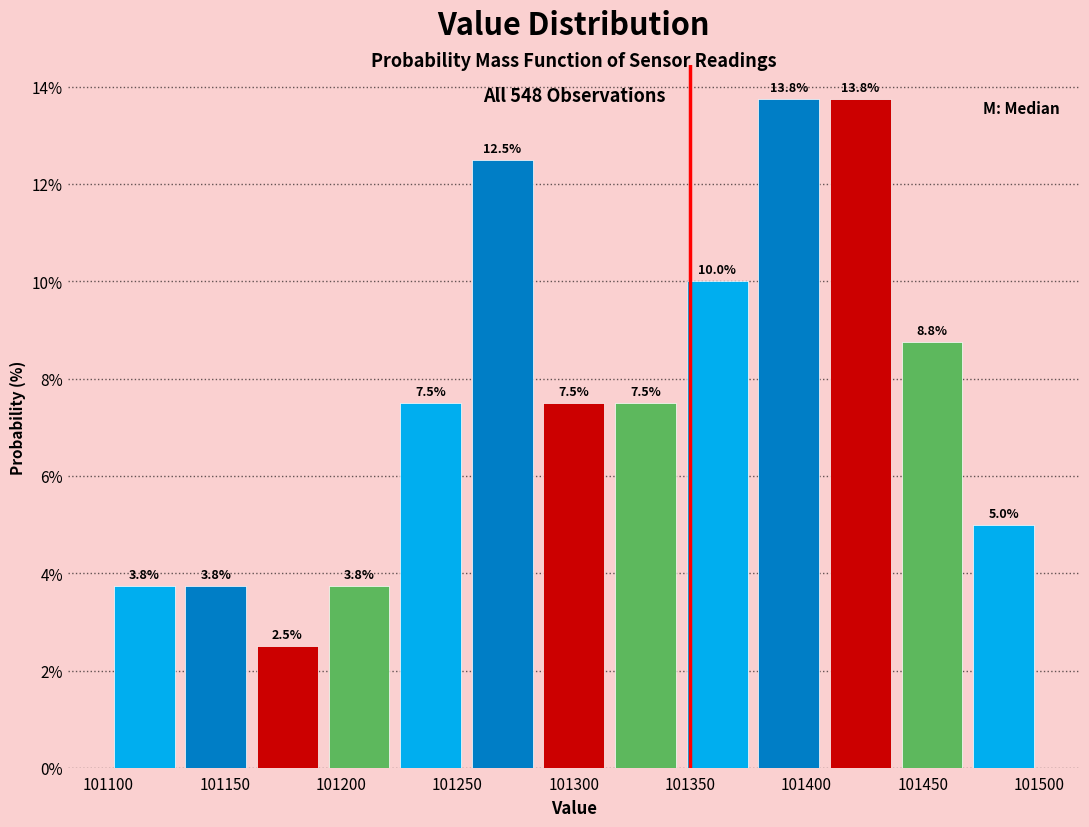

What is the height of the bar covering 101130 to 101160 on the x-axis? The bar edges are not printed on the chart, so give them approximately, as read against the axis.

3.8